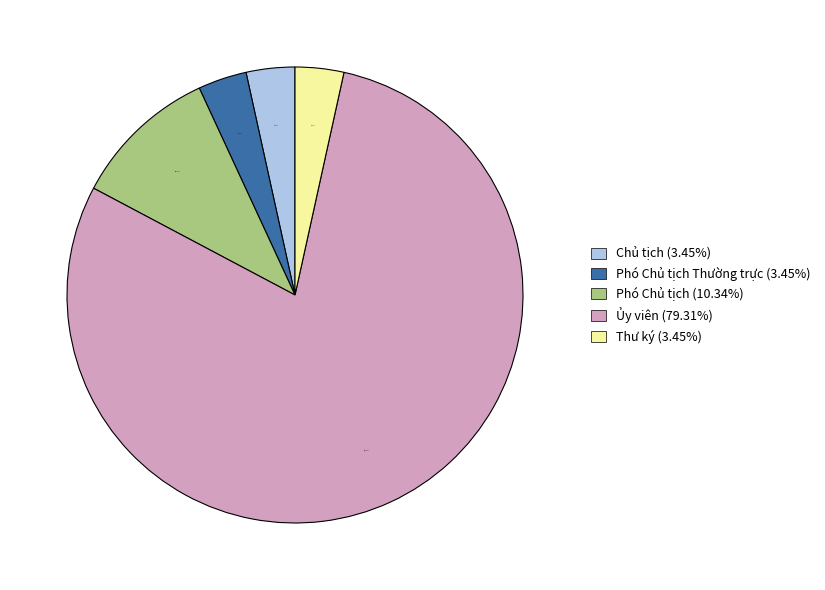

How many slices are in this pie chart?

5